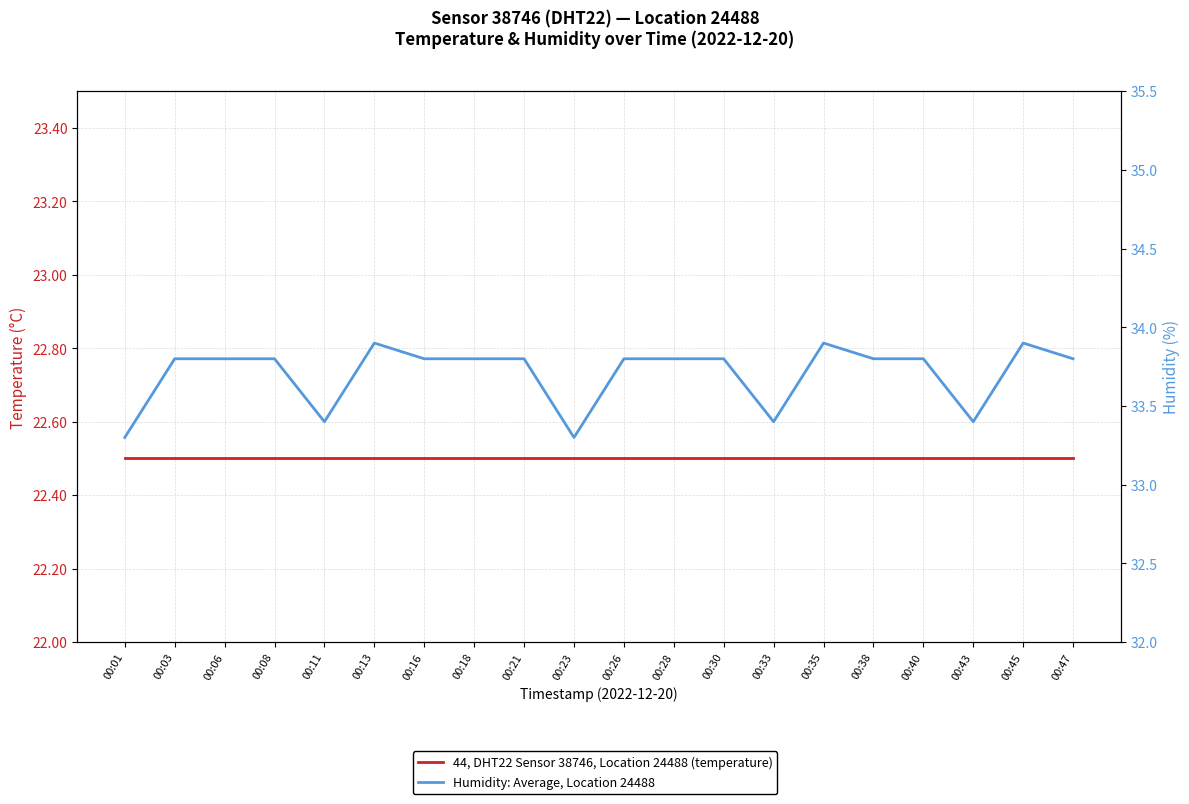

What is the value of the temperature point at the 4th from the left?

22.5